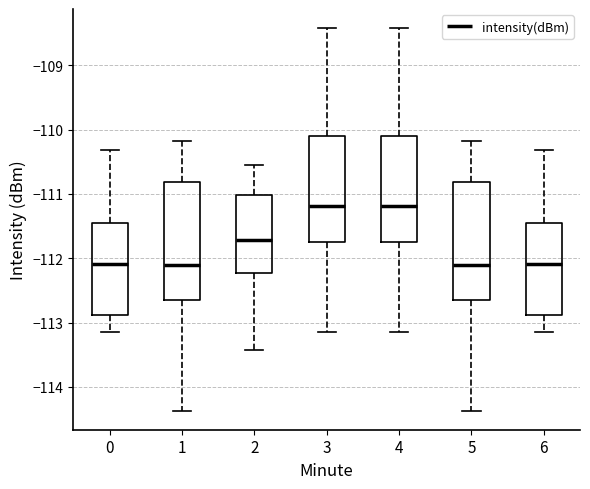

Reading left to right, transcribe this box plot: for each box, give where its median line is, the range the box spans, and where its two whiskers end, as read against the y-axis. The values are not printed on the chart, so give them approximately, as read against the axis.

0: median -112.1, box -112.9 to -111.4, whiskers -113.1 to -110.3
1: median -112.1, box -112.7 to -110.8, whiskers -114.4 to -110.2
2: median -111.7, box -112.2 to -111.0, whiskers -113.4 to -110.5
3: median -111.2, box -111.7 to -110.1, whiskers -113.1 to -108.4
4: median -111.2, box -111.7 to -110.1, whiskers -113.1 to -108.4
5: median -112.1, box -112.7 to -110.8, whiskers -114.4 to -110.2
6: median -112.1, box -112.9 to -111.4, whiskers -113.1 to -110.3